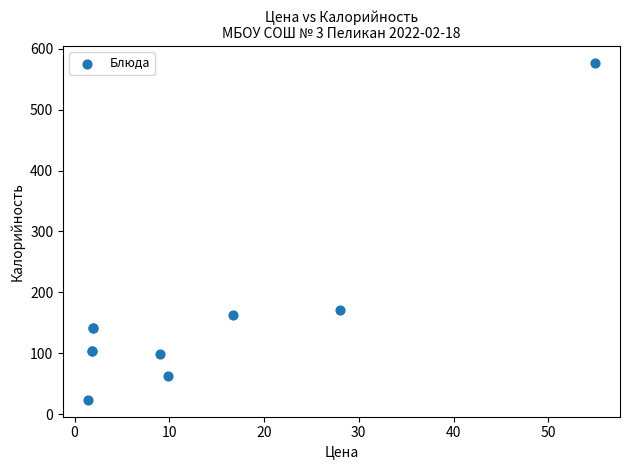

What Y value in the scatter plot is closest to 300?

171.1